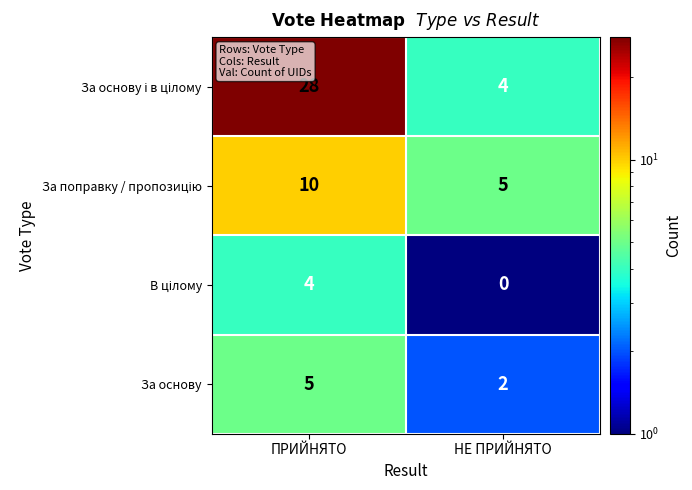

What is the difference between the highest and lowest values at ПРИЙНЯТО?

24